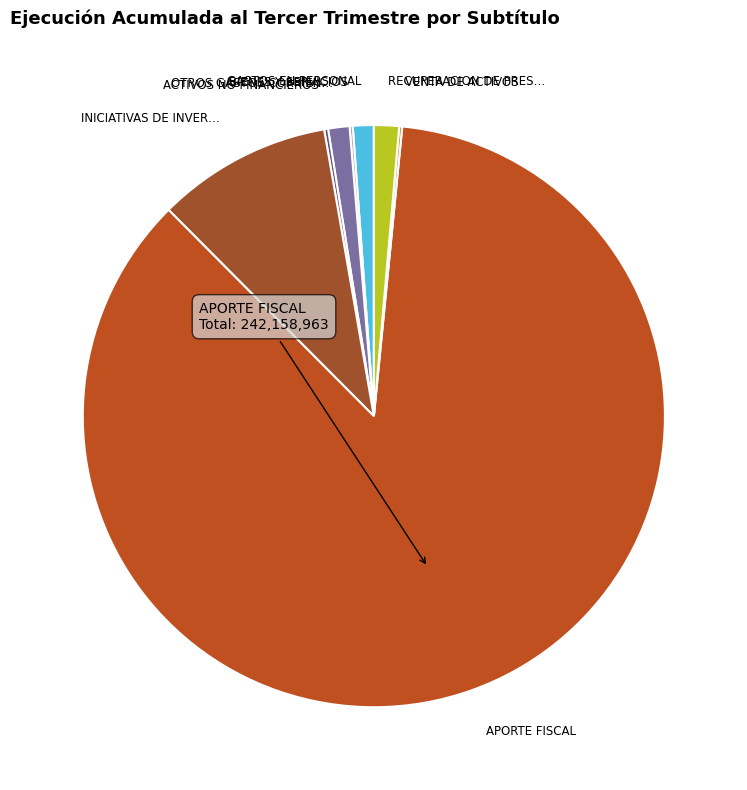

Count the number of slices in the pie.

8